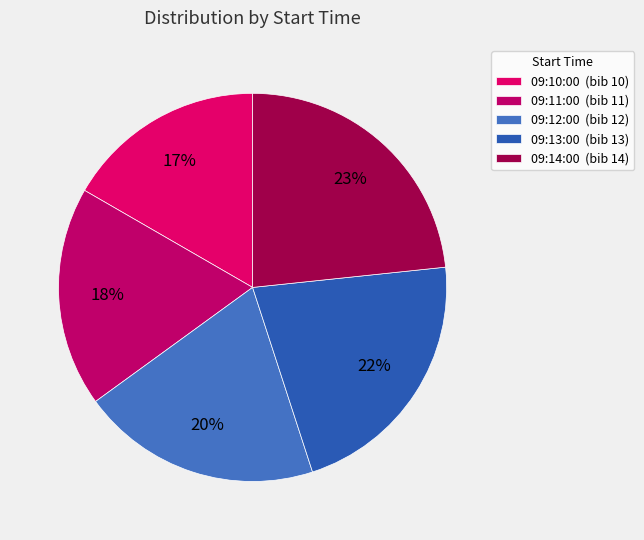

To the nearest percent, what portion does 09:14:00 represent?

23%